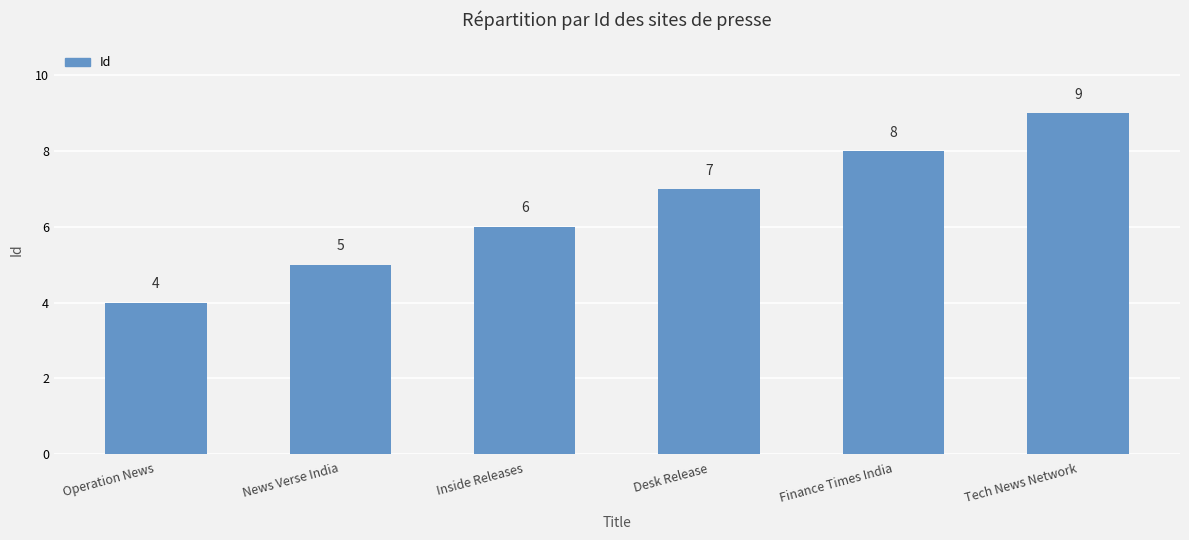

What is the smallest value displayed?

4